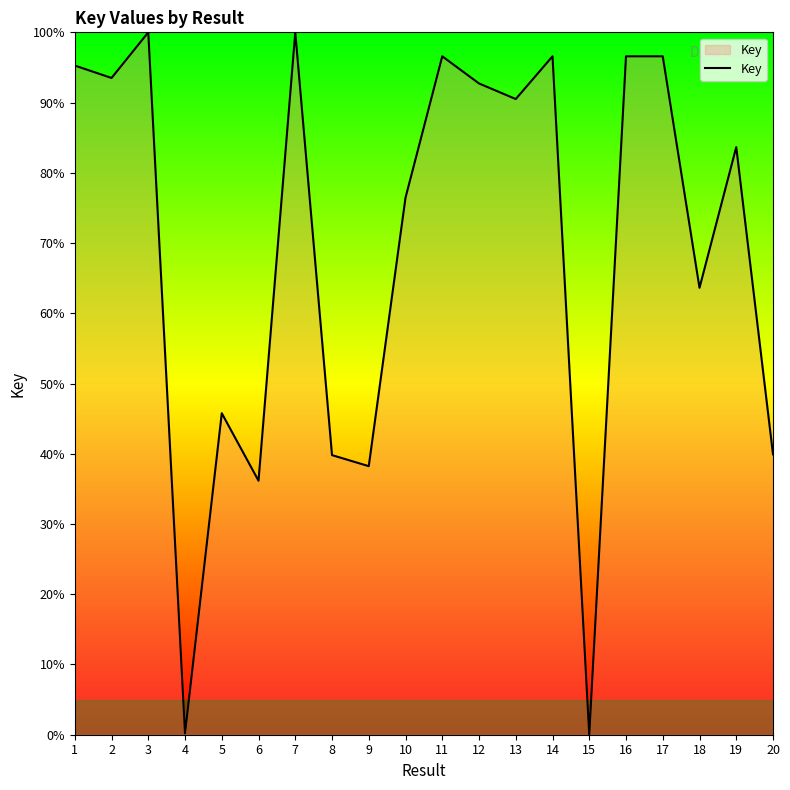

Which has a higher value, 18 or 4?

18